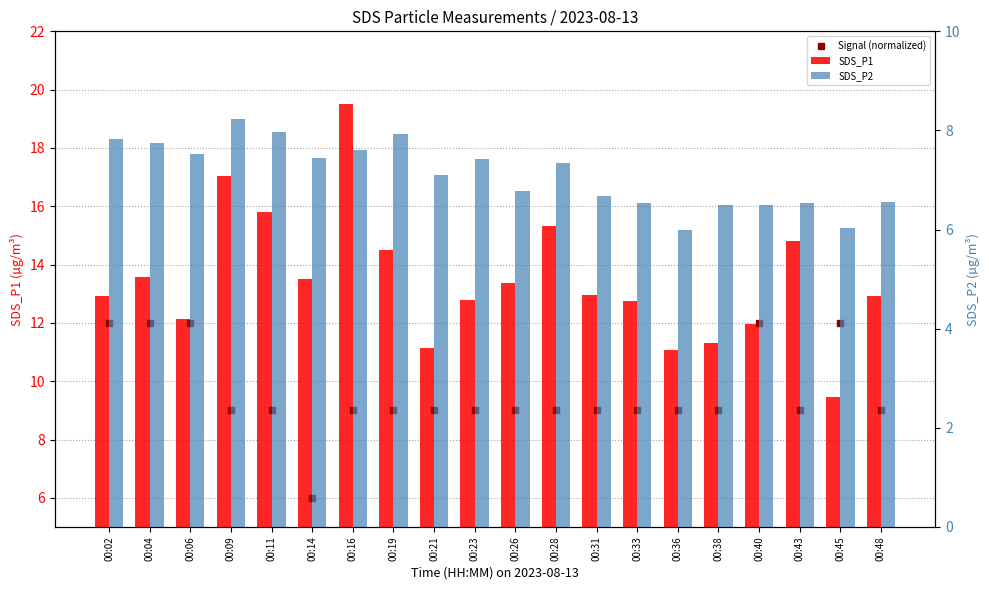

Reading left to right, what are all the values shown in this chart?

Signal (normalized): 12.0	12.0	12.0	9.0	9.0	6.0	9.0	9.0	9.0	9.0	9.0	9.0	9.0	9.0	9.0	9.0	12.0	9.0	12.0	9.0
SDS_P1: 12.9	13.6	12.2	17.1	15.8	13.5	19.5	14.5	11.2	12.8	13.4	15.3	12.9	12.8	11.1	11.3	11.9	14.8	9.4	12.9
SDS_P2: 7.8	7.8	7.5	8.2	8.0	7.5	7.6	7.9	7.1	7.4	6.8	7.3	6.7	6.5	6.0	6.5	6.5	6.5	6.0	6.5